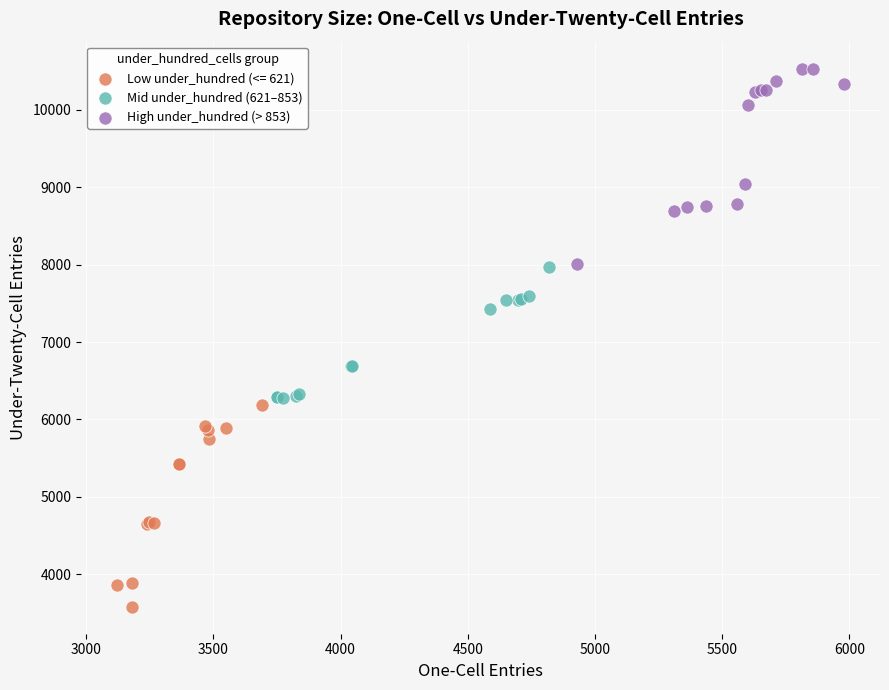

What are all the series names shown in the legend?

Low under_hundred (<= 621), Mid under_hundred (621–853), High under_hundred (> 853)